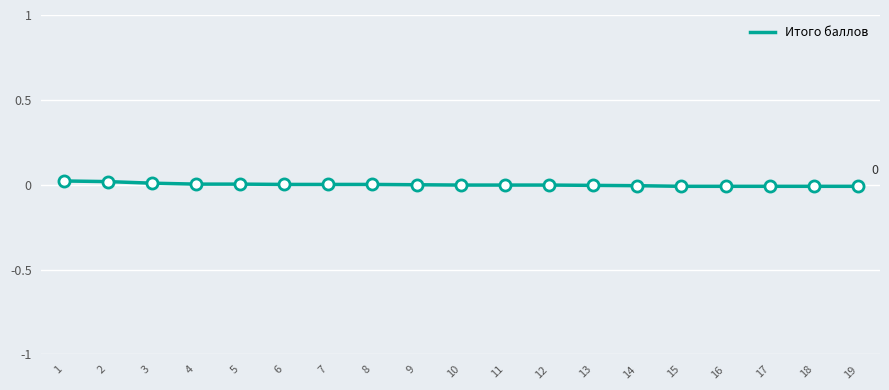

The value at 12 is -0.0. True or false?

True